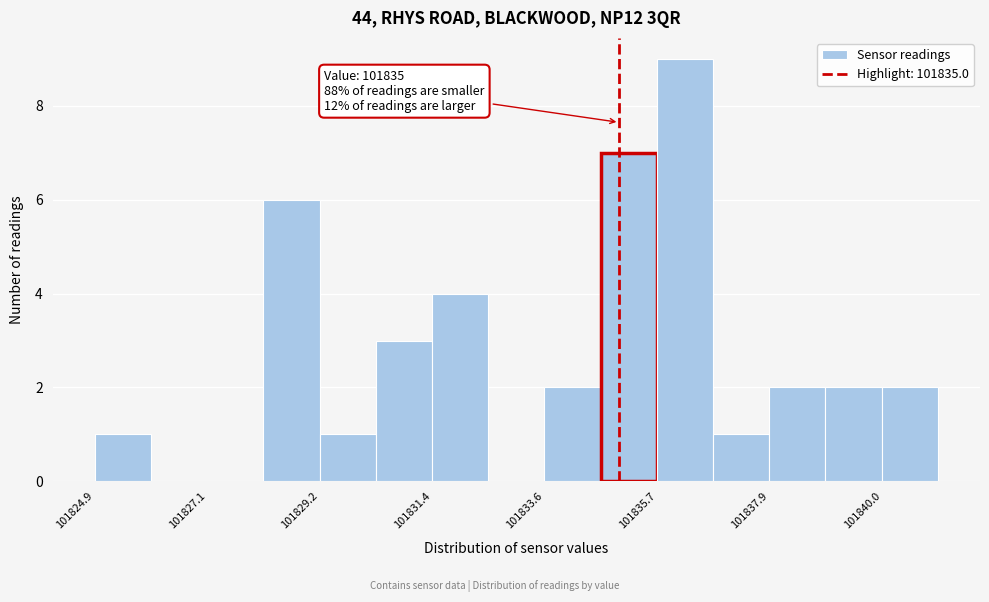

Around what value on the x-axis is the tallest bar? Give the approximate position of its centre, as read against the axis.

101836.5